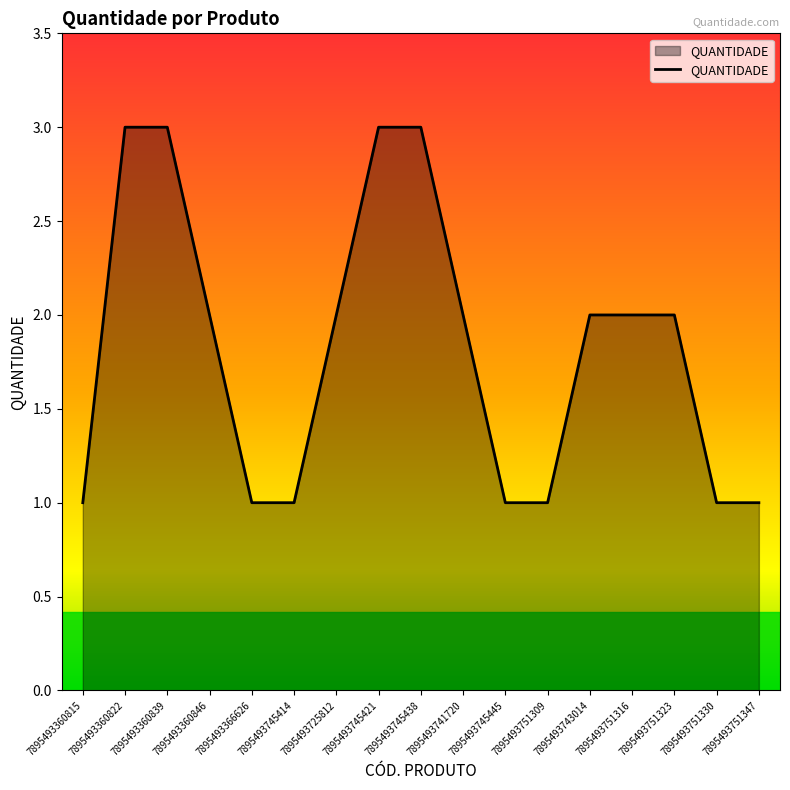

What position from the left is 7895493360815?

1